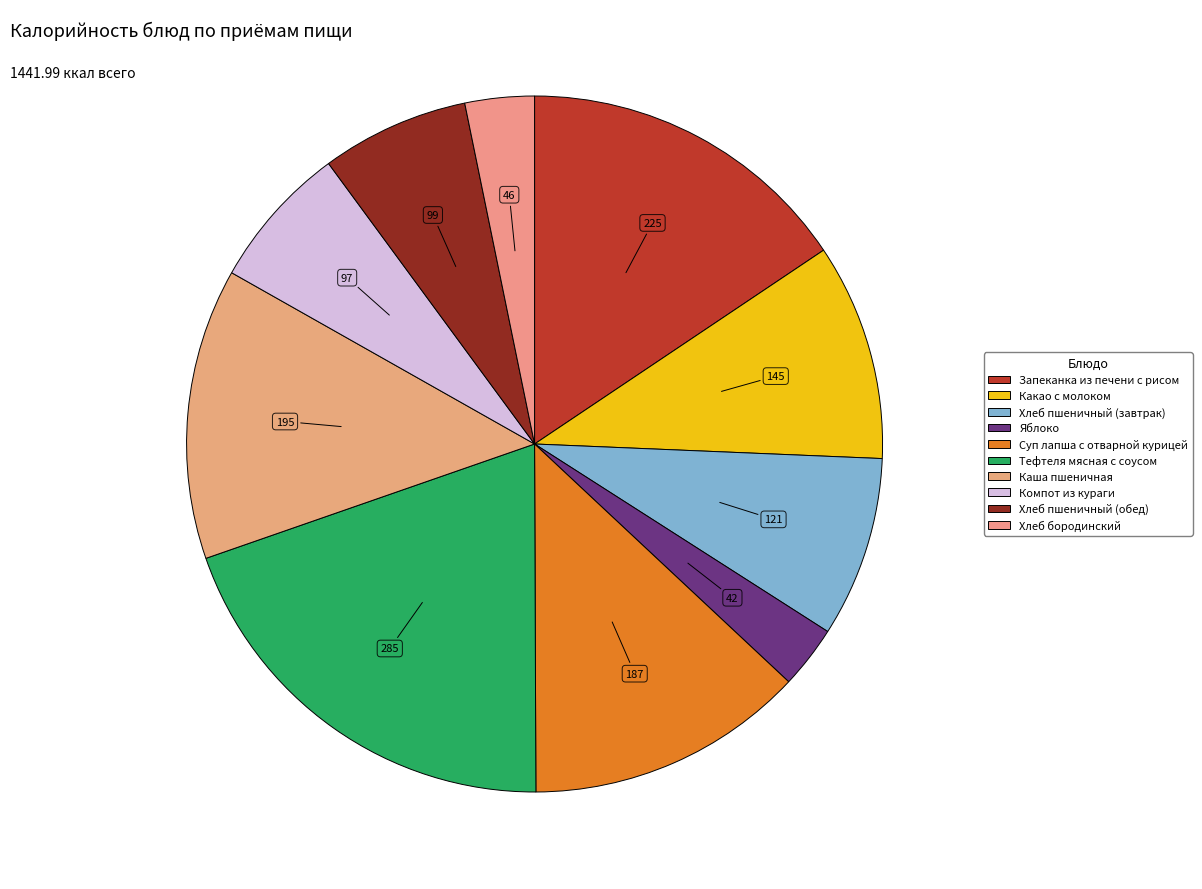

What is the smallest slice in the pie chart?

Яблоко